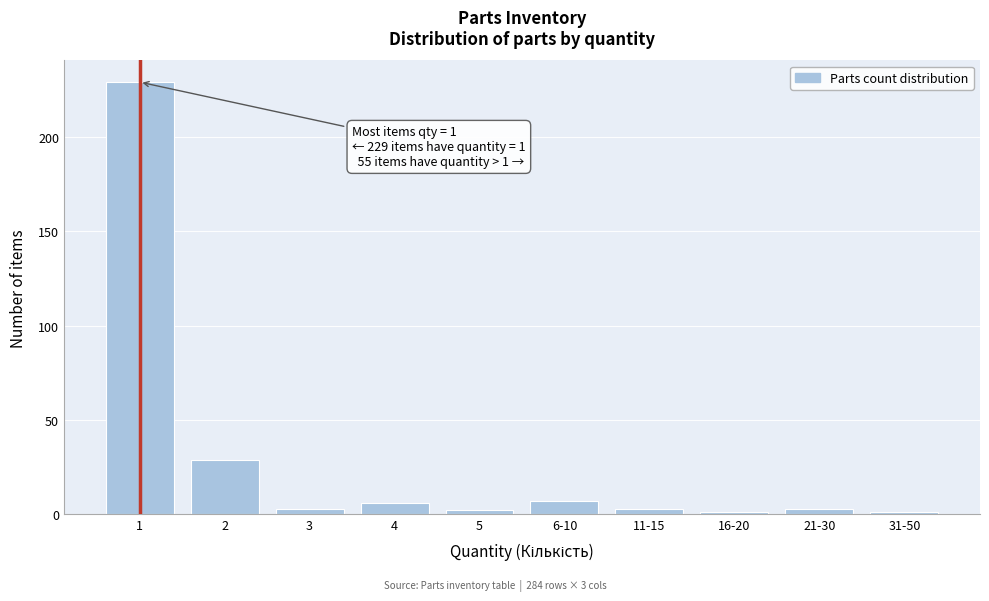

Reading right to left, what are all the values shown in this chart?

31-50=1	21-30=3	16-20=1	11-15=3	6-10=7	5=2	4=6	3=3	2=29	1=229